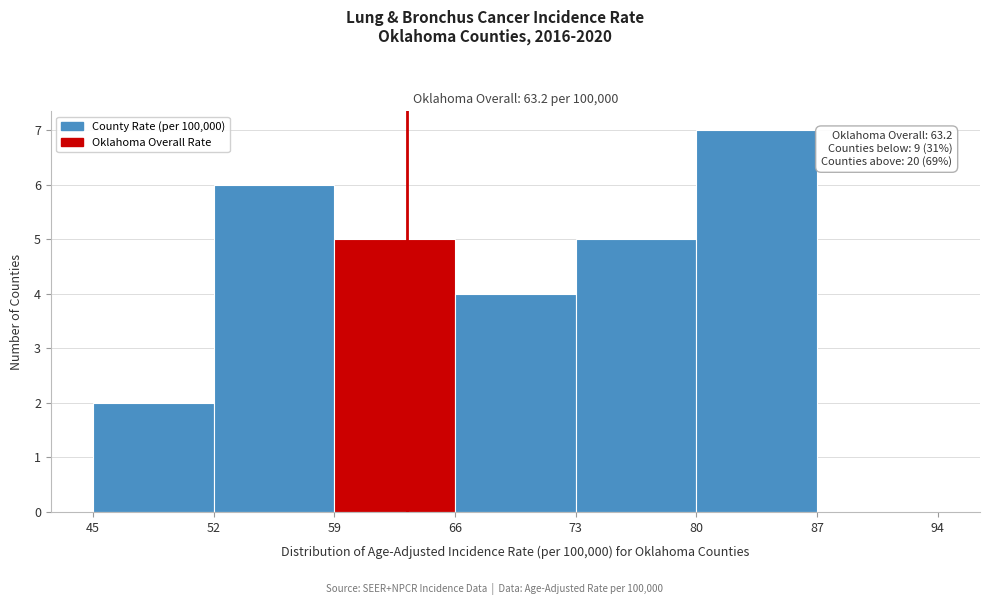

Over which range of the x-axis is the bar tallest?

80 to 87